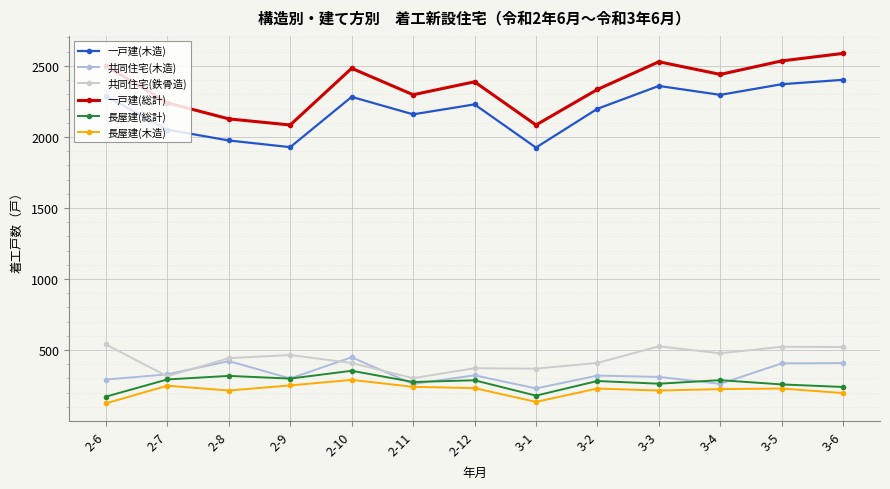

What is the label of the 4th point from the right?

3-3